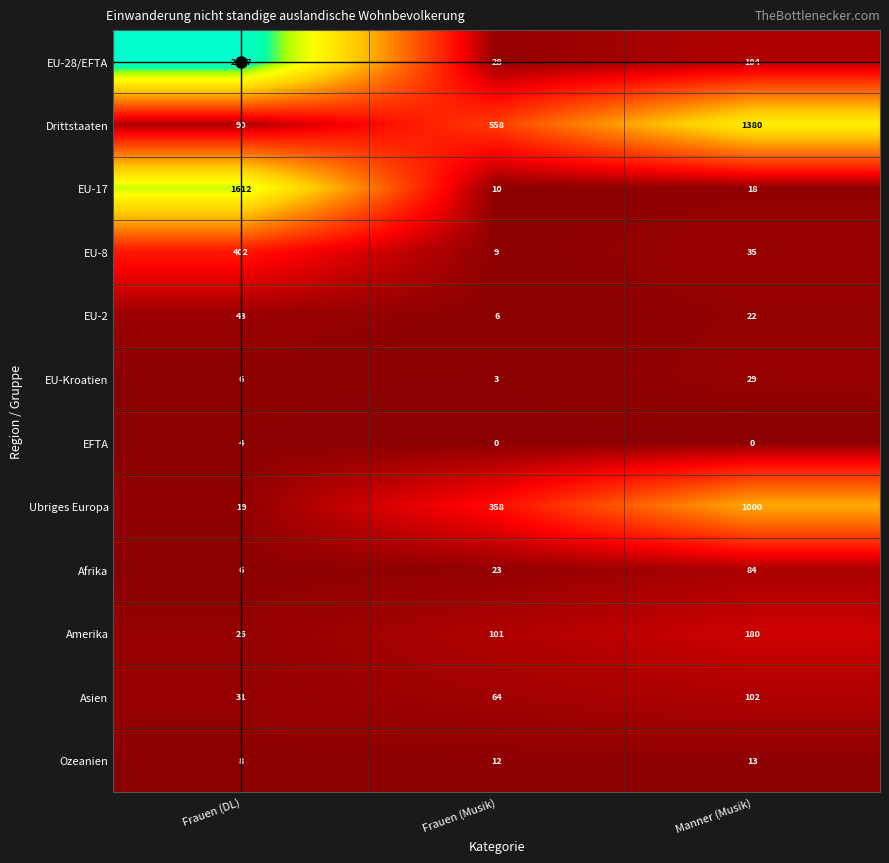

List the labels in order of EU-17 value, largest first.

Frauen (DL), Manner (Musik), Frauen (Musik)